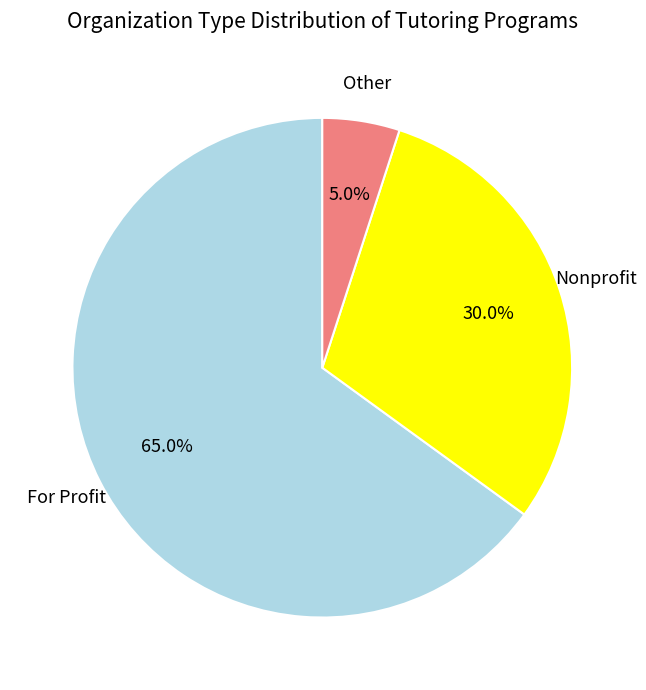

Is there a majority slice in this chart?

Yes